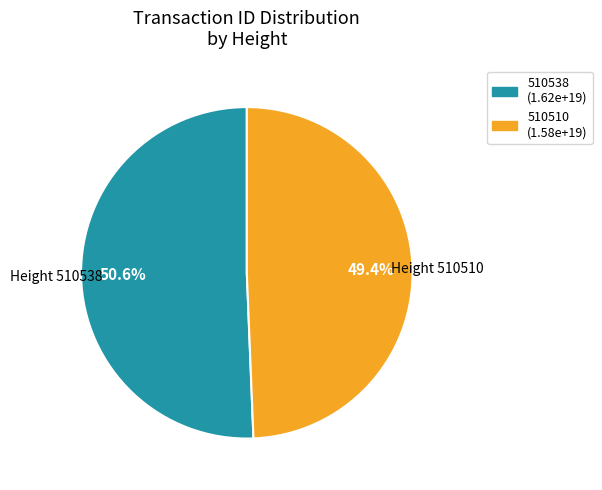

What is the smallest slice in the pie chart?

510510